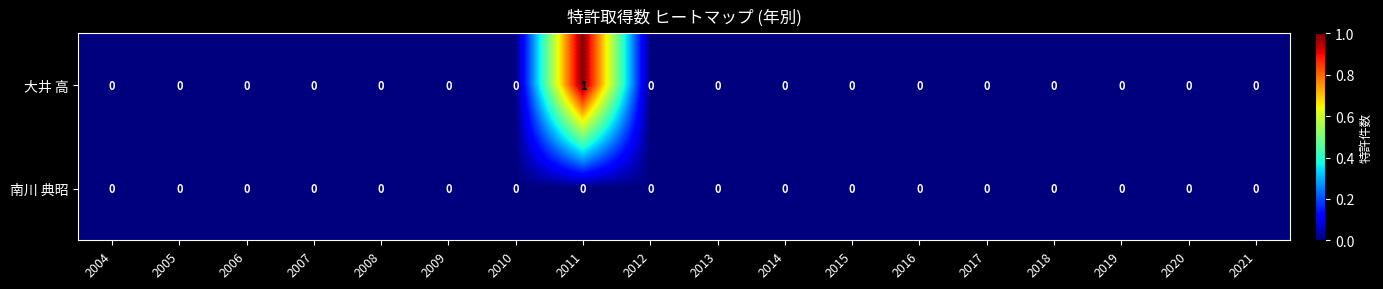

Which series has the largest range (max minus min)?

大井 高